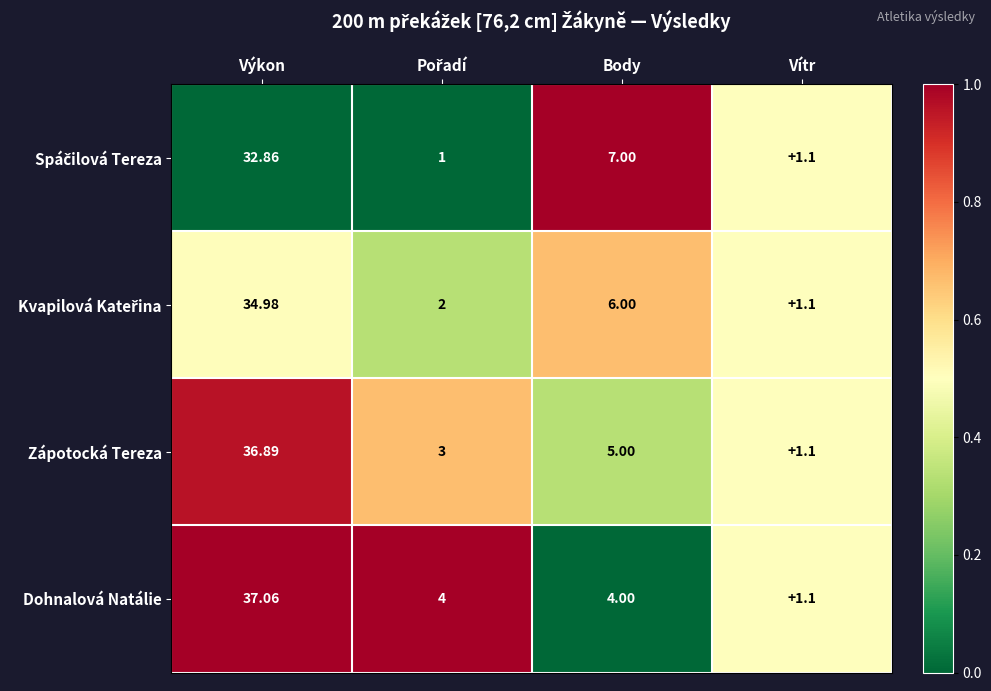

At which label does Dohnalová Natálie first exceed 4?

Výkon